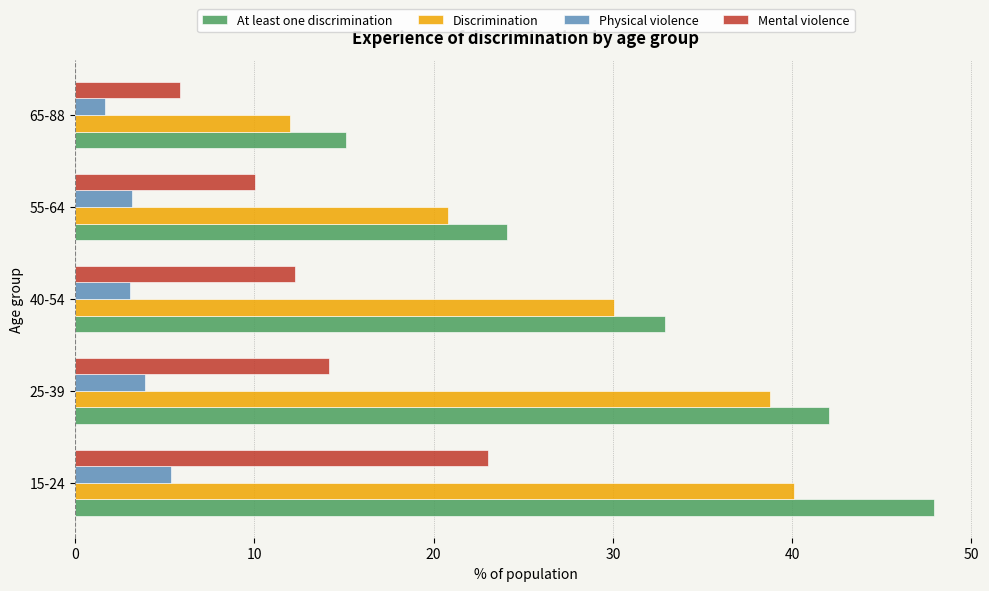

Rank the series at 25-39 from lowest to highest value.

Physical violence, Mental violence, Discrimination, At least one discrimination